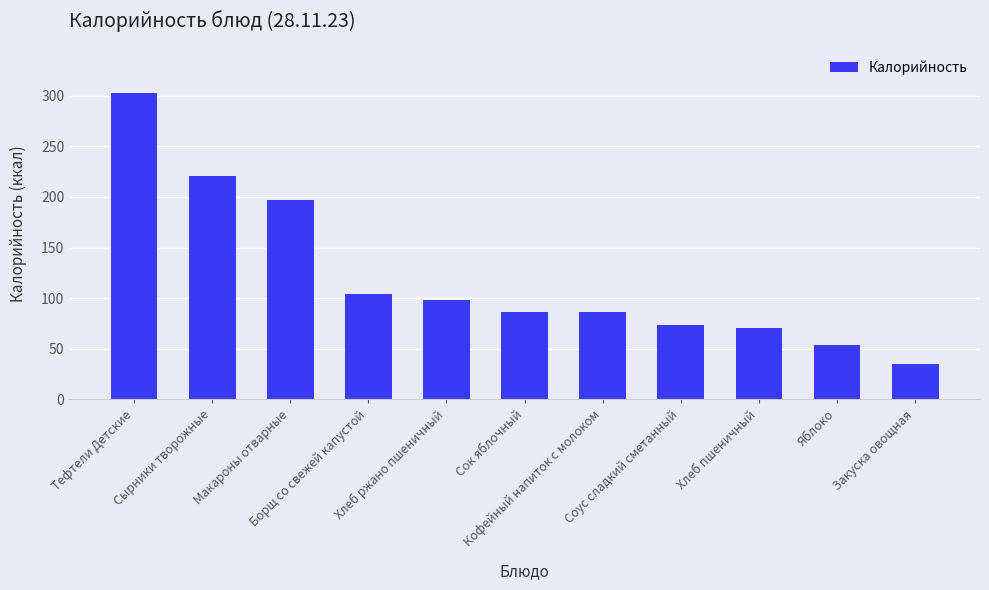

What is the greatest value displayed?

302.3